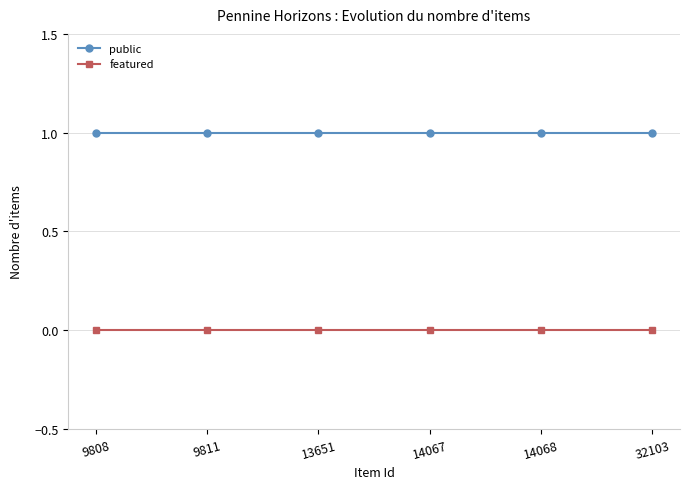

Reading right to left, transcribe all the data shown in this chart.

public: 32103=1	14068=1	14067=1	13651=1	9811=1	9808=1
featured: 32103=0	14068=0	14067=0	13651=0	9811=0	9808=0